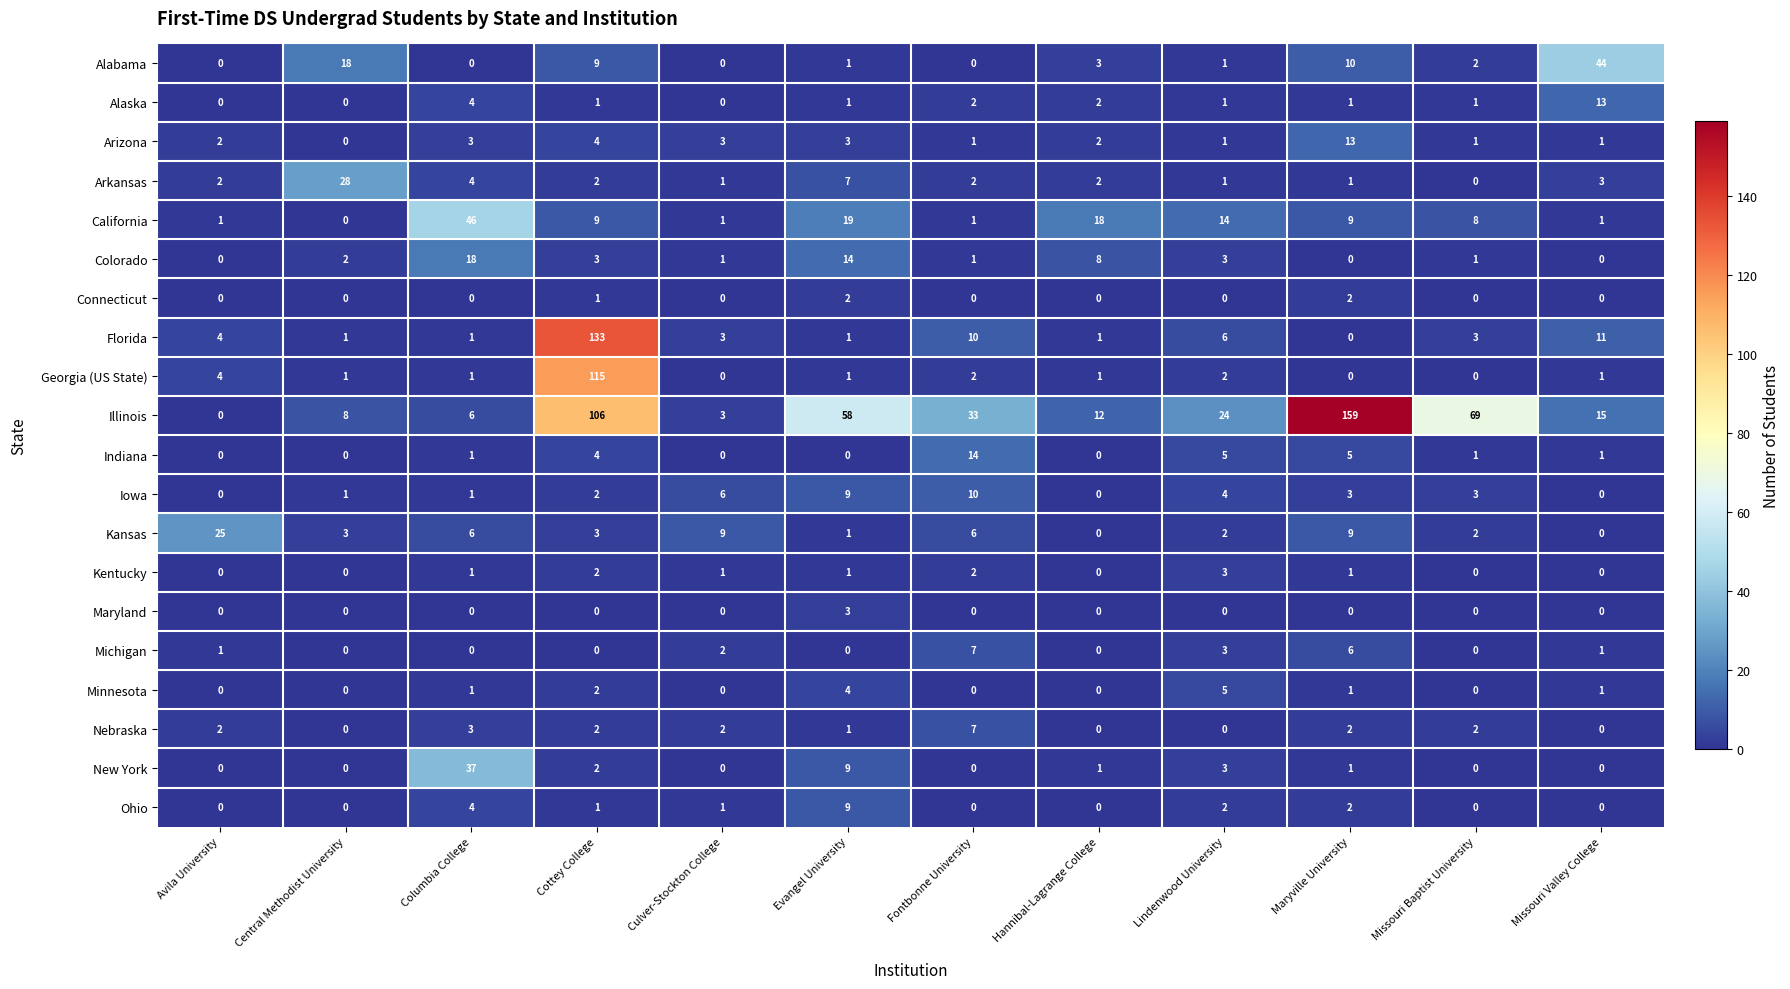

The Alabama series shows 4 at Central Methodist University. True or false?

False